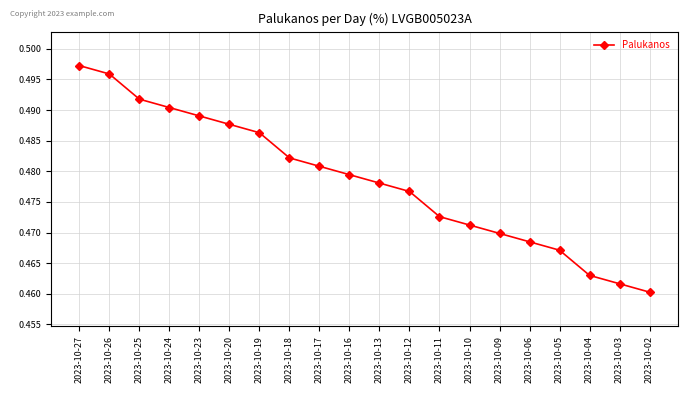

Rank the categories by value from highest to lowest.

2023-10-27, 2023-10-26, 2023-10-25, 2023-10-24, 2023-10-23, 2023-10-20, 2023-10-19, 2023-10-18, 2023-10-17, 2023-10-16, 2023-10-13, 2023-10-12, 2023-10-11, 2023-10-10, 2023-10-09, 2023-10-06, 2023-10-05, 2023-10-04, 2023-10-03, 2023-10-02